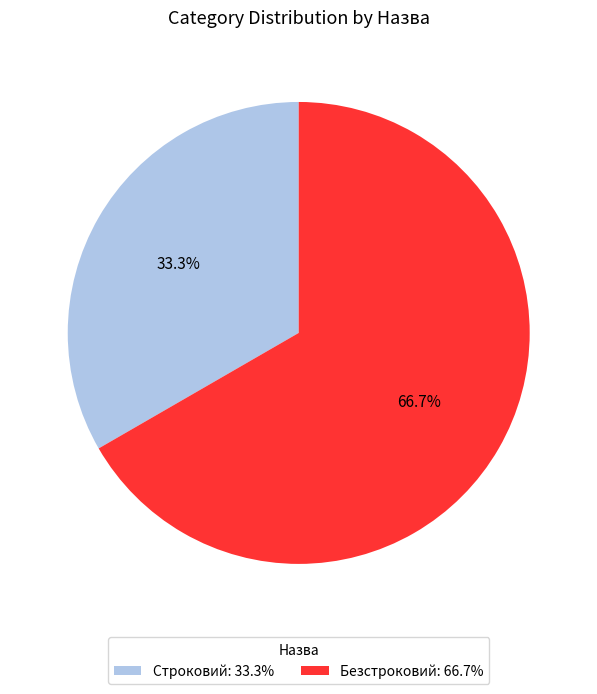

Which slice is the smallest?

Строковий